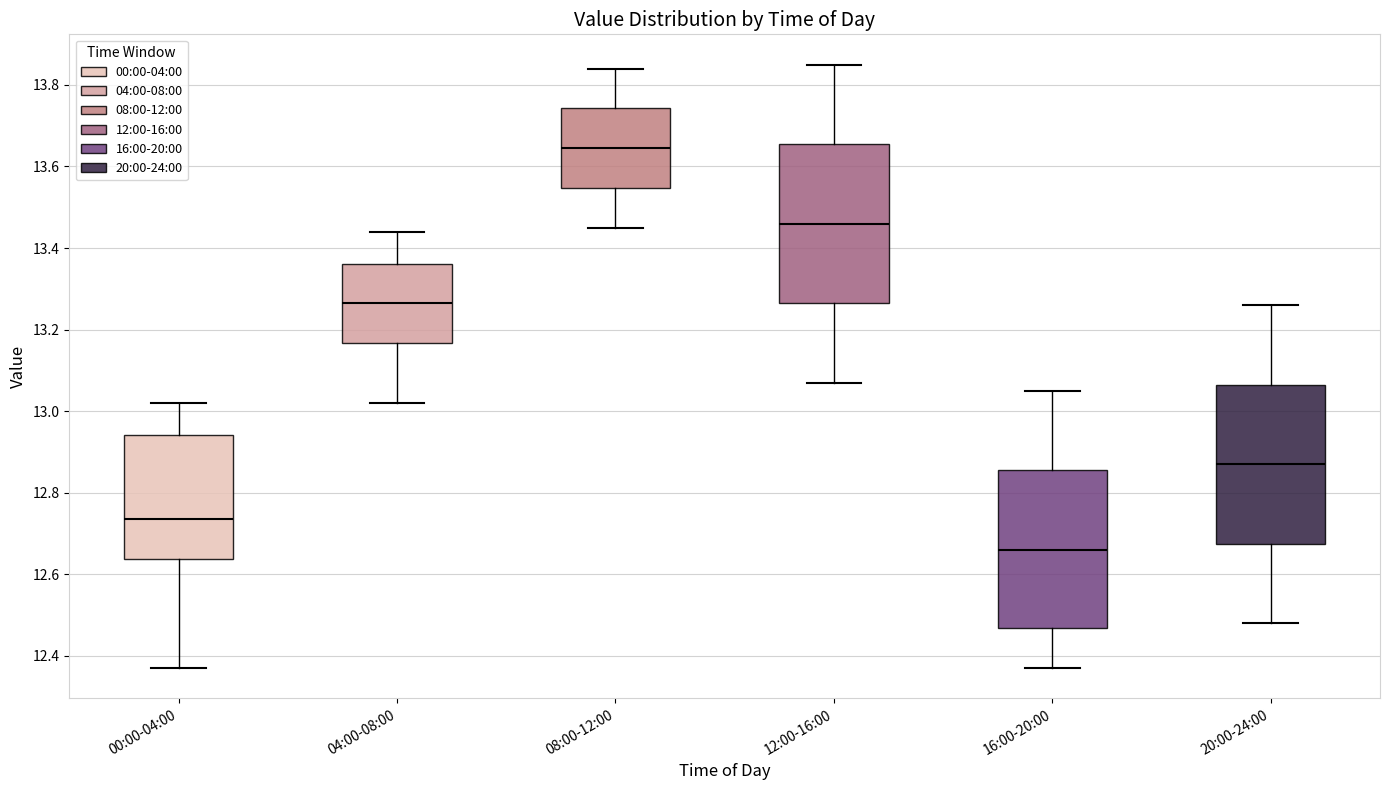

Reading left to right, transcribe this box plot: for each box, give where its median line is, the range the box spans, and where its two whiskers end, as read against the y-axis. The values are not printed on the chart, so give them approximately, as read against the axis.

00:00-04:00: median 12.74, box 12.64 to 12.94, whiskers 12.38 to 13.02
04:00-08:00: median 13.26, box 13.16 to 13.36, whiskers 13.02 to 13.44
08:00-12:00: median 13.64, box 13.54 to 13.74, whiskers 13.46 to 13.84
12:00-16:00: median 13.46, box 13.26 to 13.66, whiskers 13.08 to 13.86
16:00-20:00: median 12.66, box 12.46 to 12.86, whiskers 12.38 to 13.06
20:00-24:00: median 12.88, box 12.68 to 13.06, whiskers 12.48 to 13.26